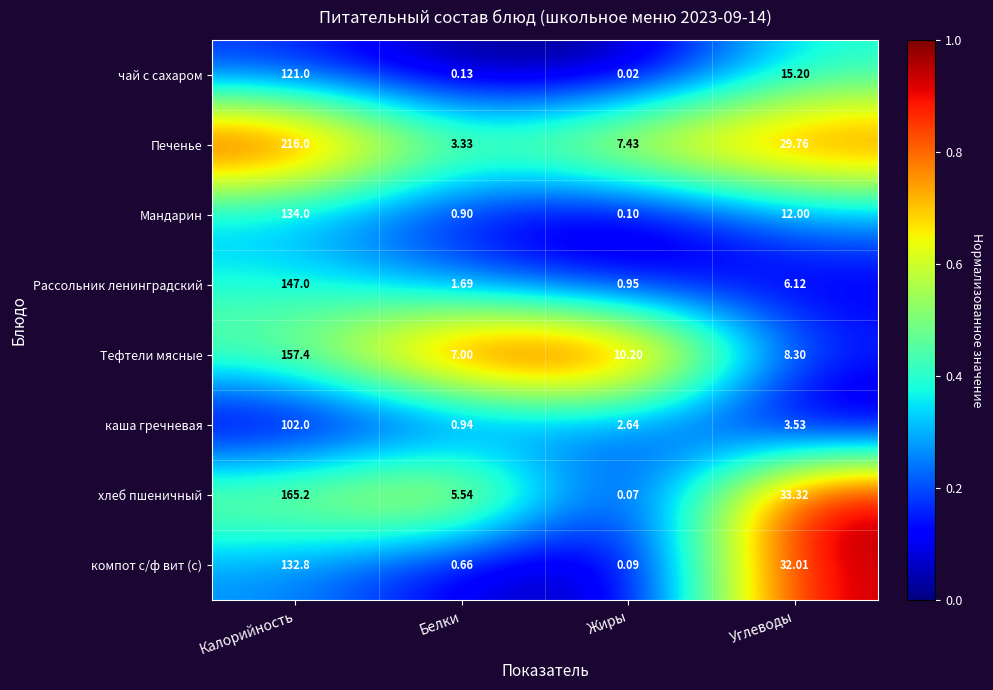

Rank the categories by чай с сахаром value from highest to lowest.

Калорийность, Углеводы, Белки, Жиры